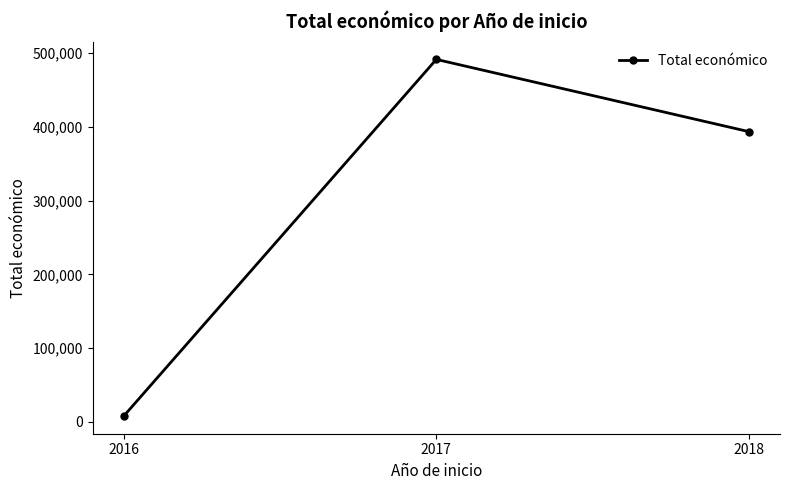

What is the difference between the maximum and minimum values?

483503